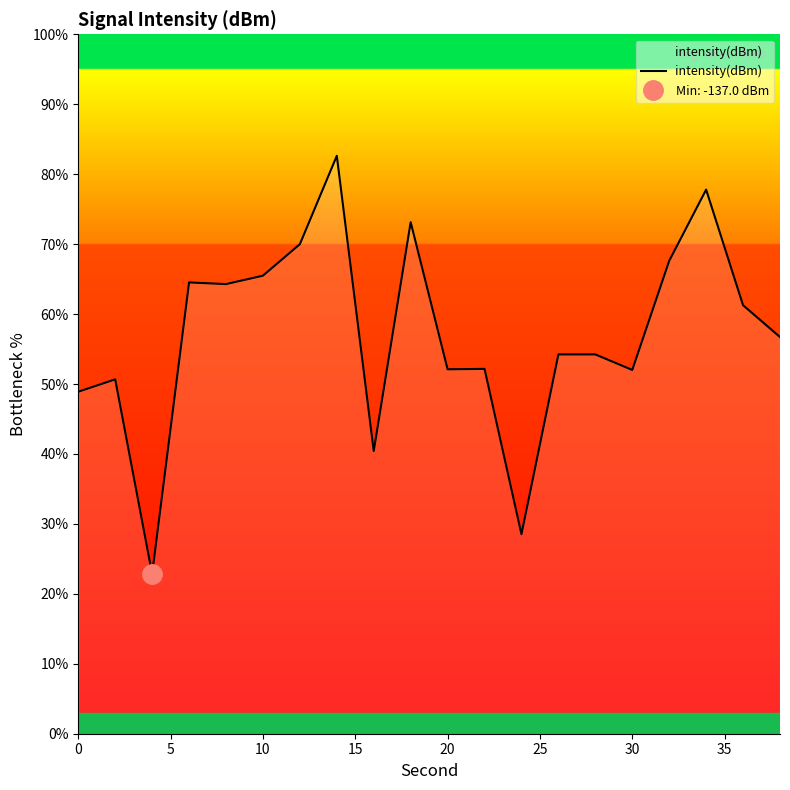

What is the difference between the maximum and minimum values?

59.8